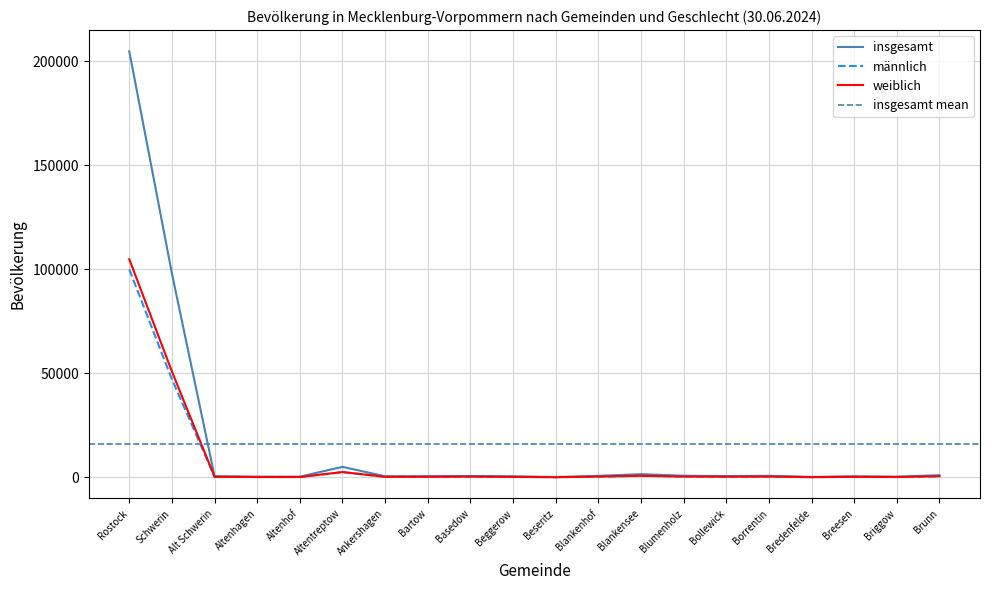

How many interior local peaks does the weiblich series have?

5